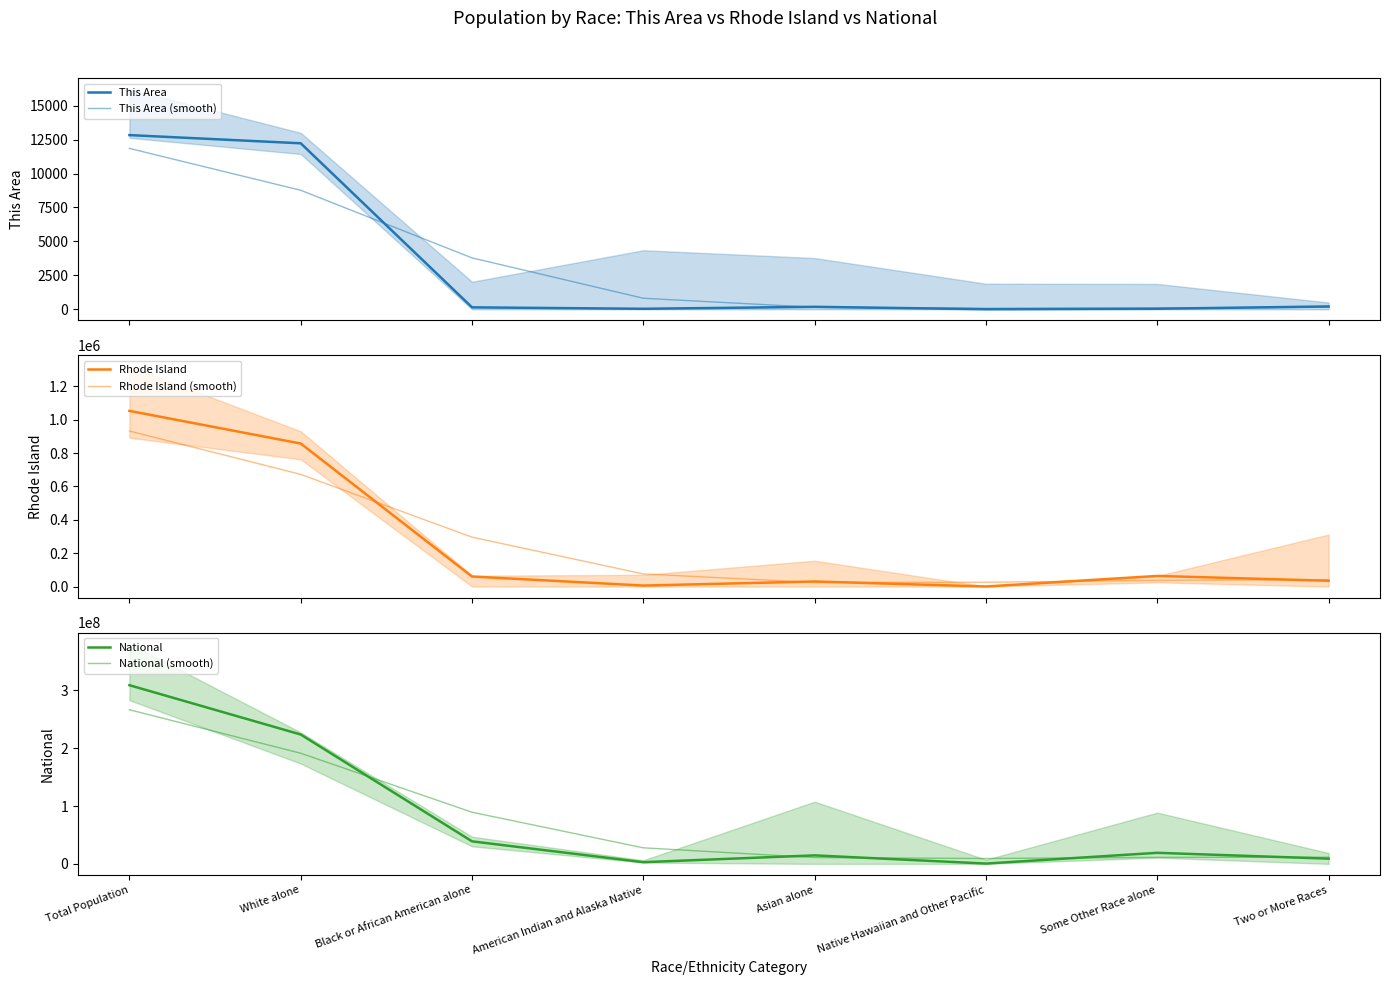

Which series ends up on top after the final intersection of Rhode Island and Rhode Island (smooth)?

Rhode Island (smooth)